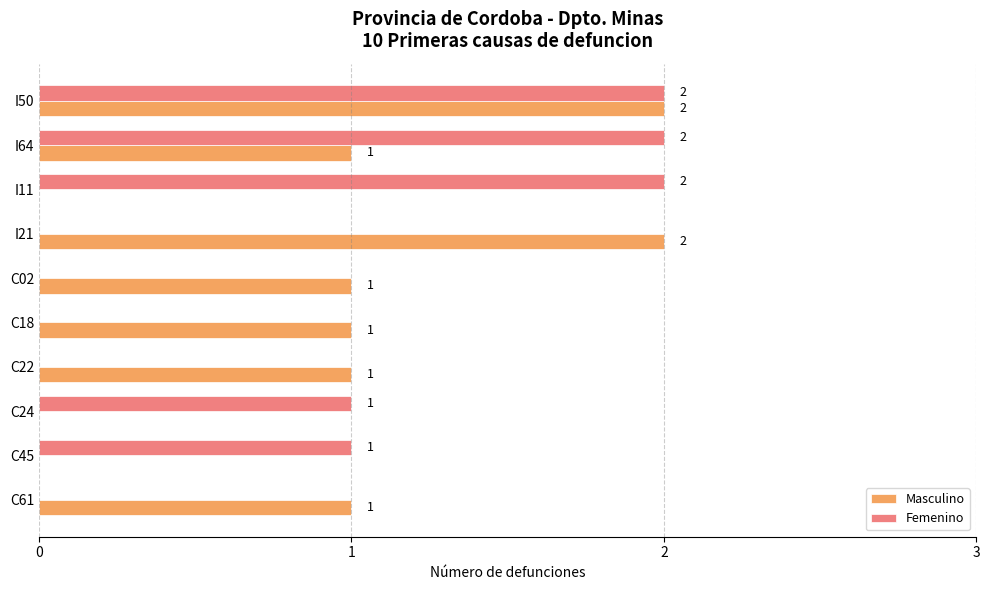

At which category is the sum across all series the highest?

I50